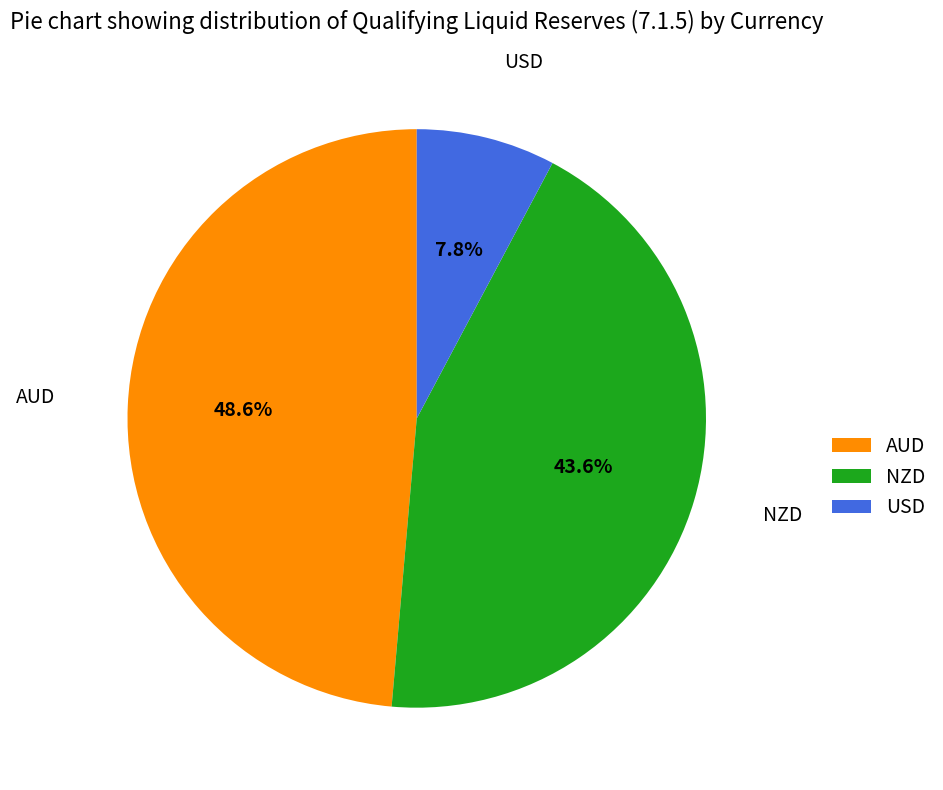

How many slices are in this pie chart?

3